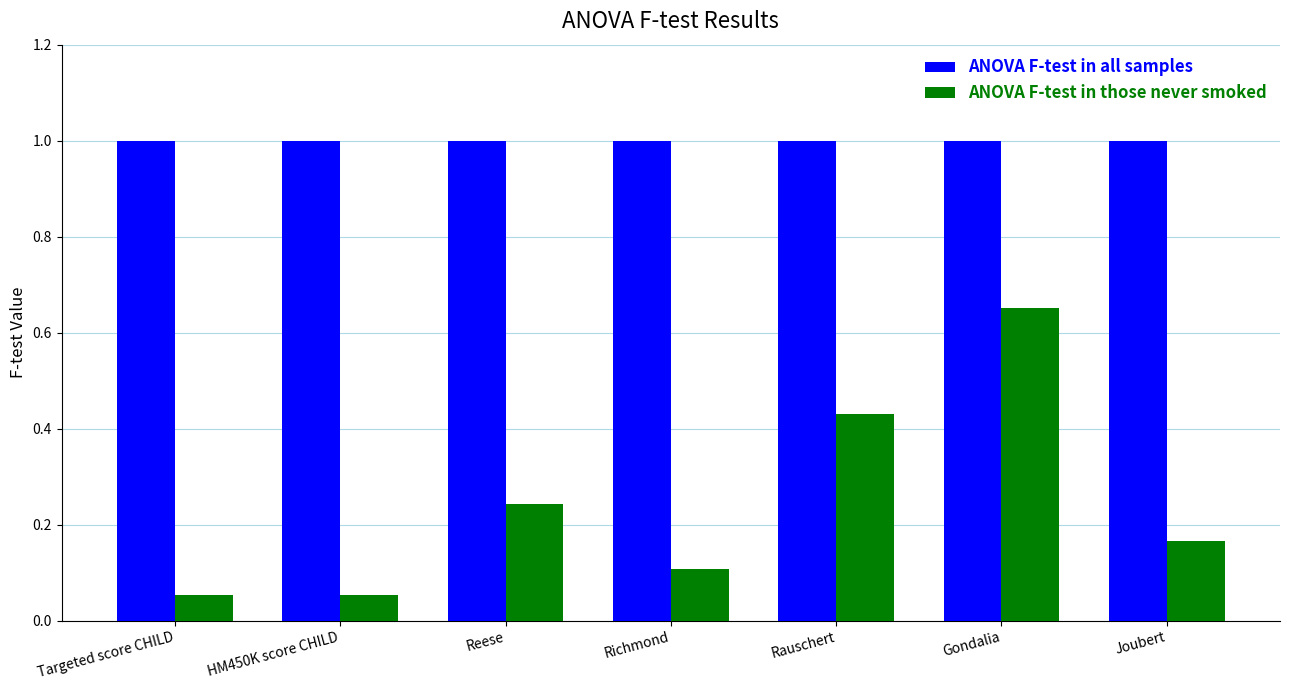

Read the ANOVA F-test in all samples value at Rauschert.

1.0